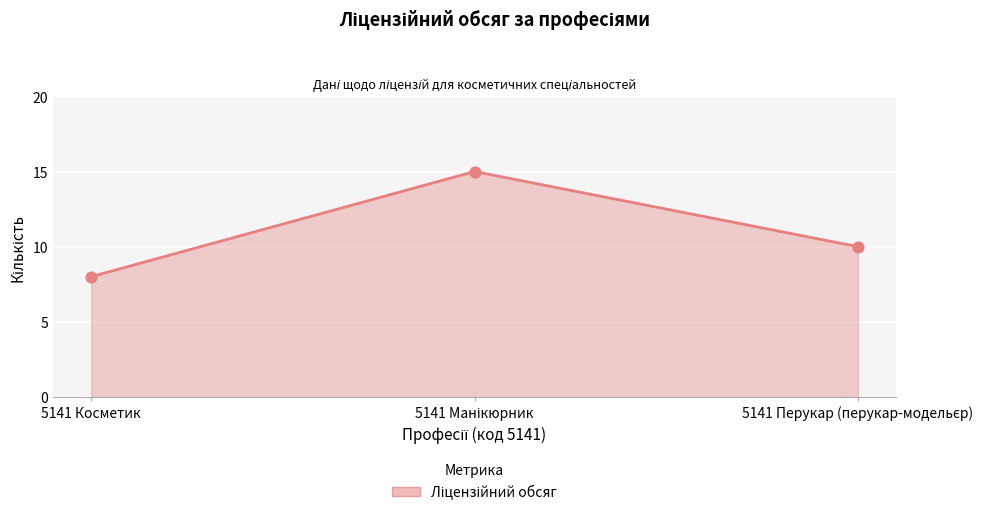

What is the average value?

11